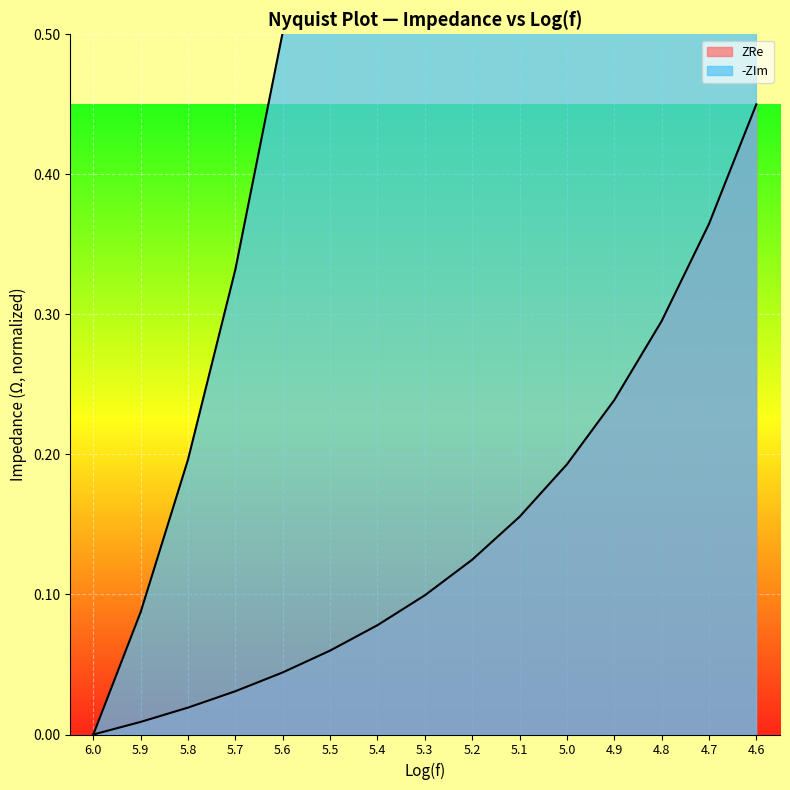

What is the value of the -ZIm point at the 5th from the left?

0.5